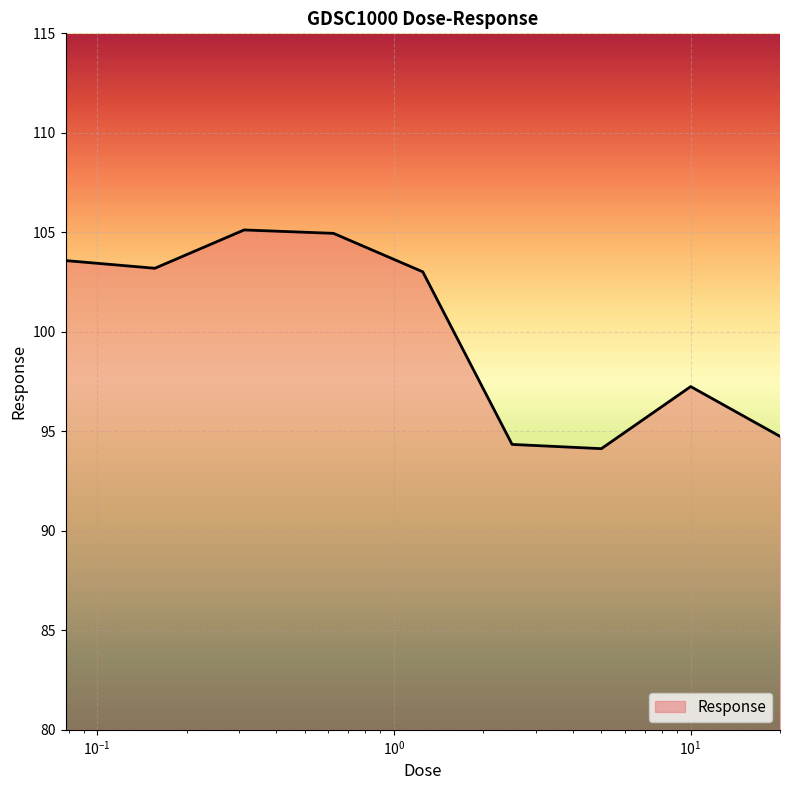

What is the maximum value shown in the chart?

105.1